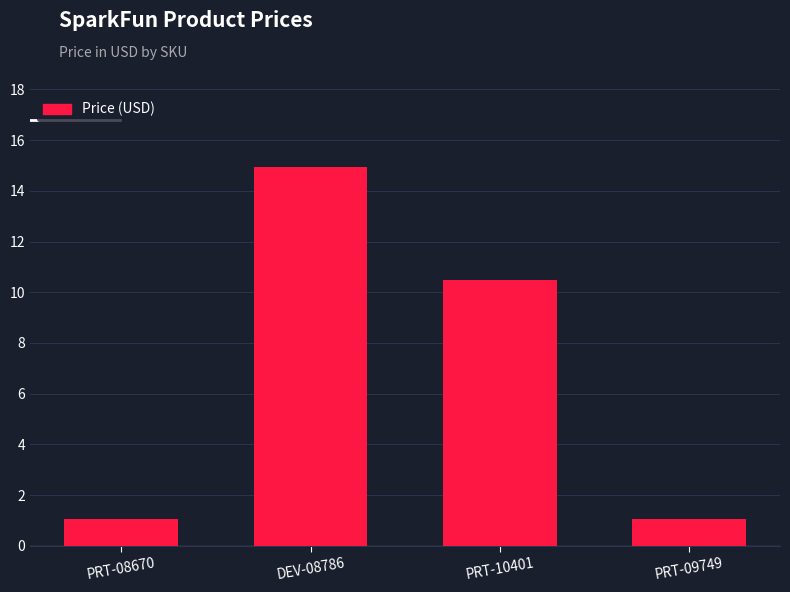

Which has a higher value, PRT-09749 or DEV-08786?

DEV-08786